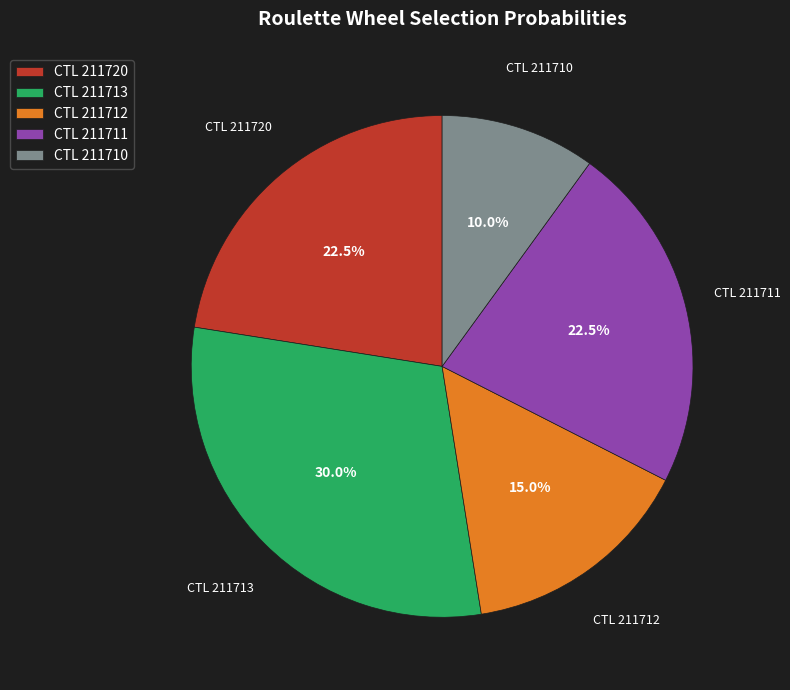

Is the sum of CTL 211720 and CTL 211710 greater than half?

No